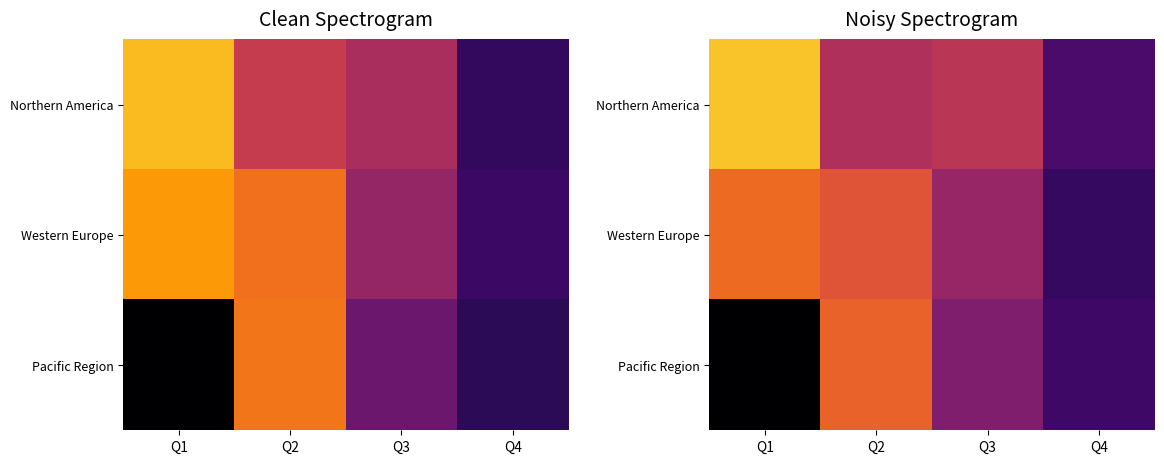

Which has a higher value, Q1 or Q2?

Q1